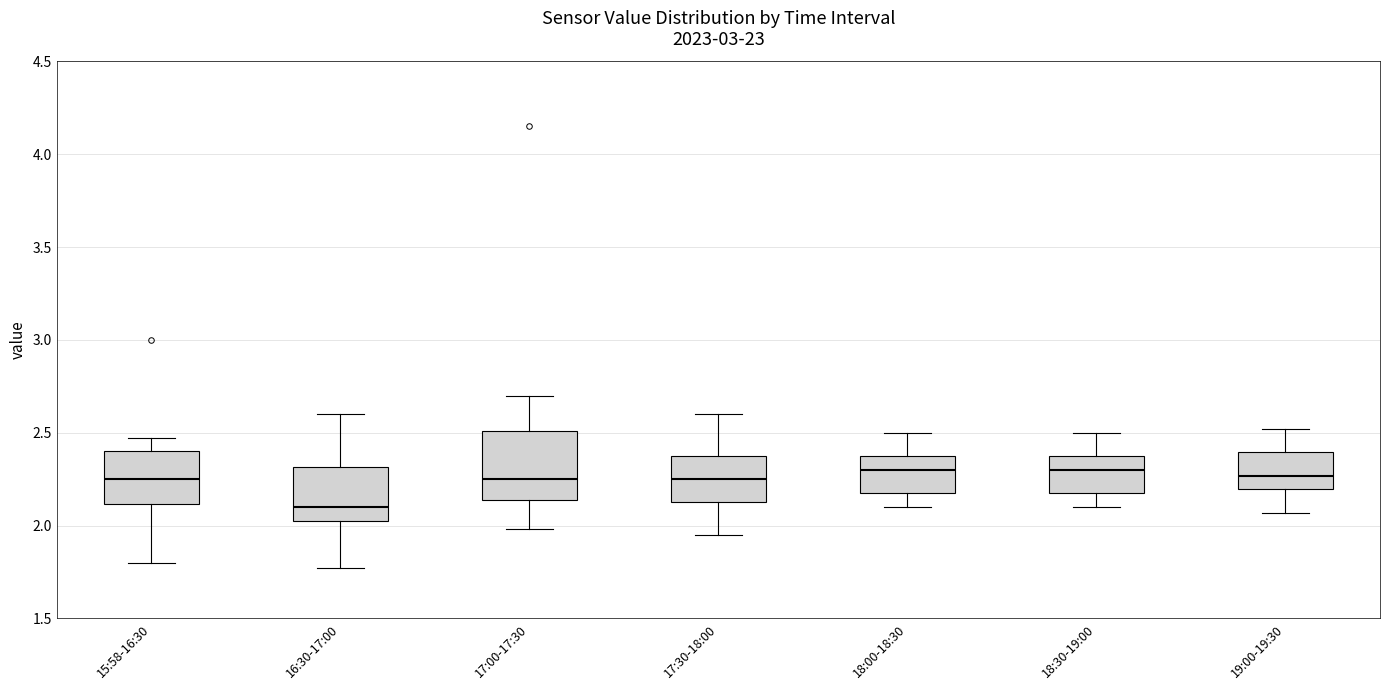

Reading left to right, transcribe this box plot: for each box, give where its median line is, the range the box spans, and where its two whiskers end, as read against the y-axis. The values are not printed on the chart, so give them approximately, as read against the axis.

15:58-16:30: median 2.25, box 2.10 to 2.40, whiskers 1.80 to 2.45
16:30-17:00: median 2.10, box 2.05 to 2.30, whiskers 1.75 to 2.60
17:00-17:30: median 2.25, box 2.15 to 2.50, whiskers 2.00 to 2.70
17:30-18:00: median 2.25, box 2.15 to 2.40, whiskers 1.95 to 2.60
18:00-18:30: median 2.30, box 2.20 to 2.40, whiskers 2.10 to 2.50
18:30-19:00: median 2.30, box 2.20 to 2.40, whiskers 2.10 to 2.50
19:00-19:30: median 2.25, box 2.20 to 2.40, whiskers 2.05 to 2.50